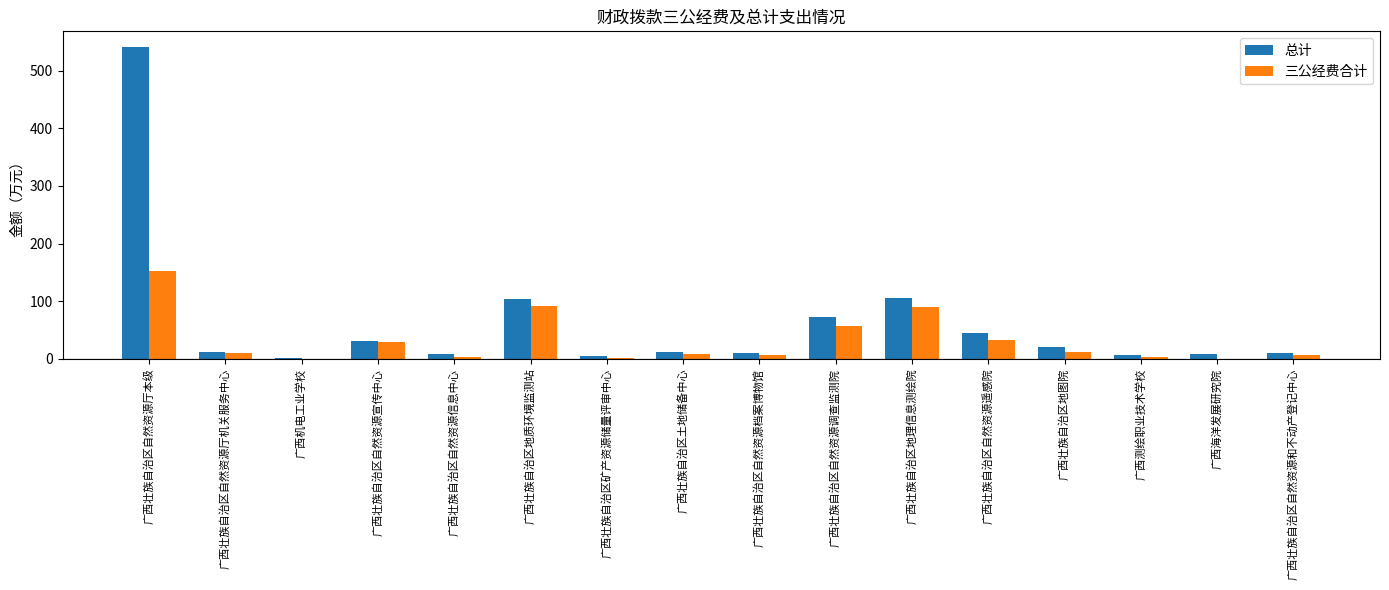

At which category is the sum across all series the highest?

广西壮族自治区自然资源厅本级